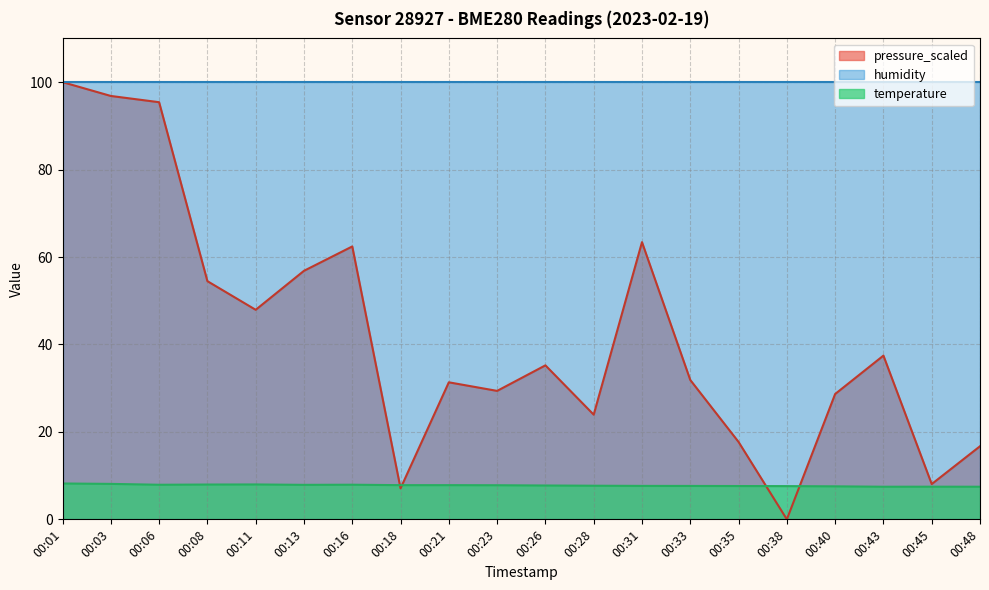

At which label does pressure_scaled reach its peak?

00:01